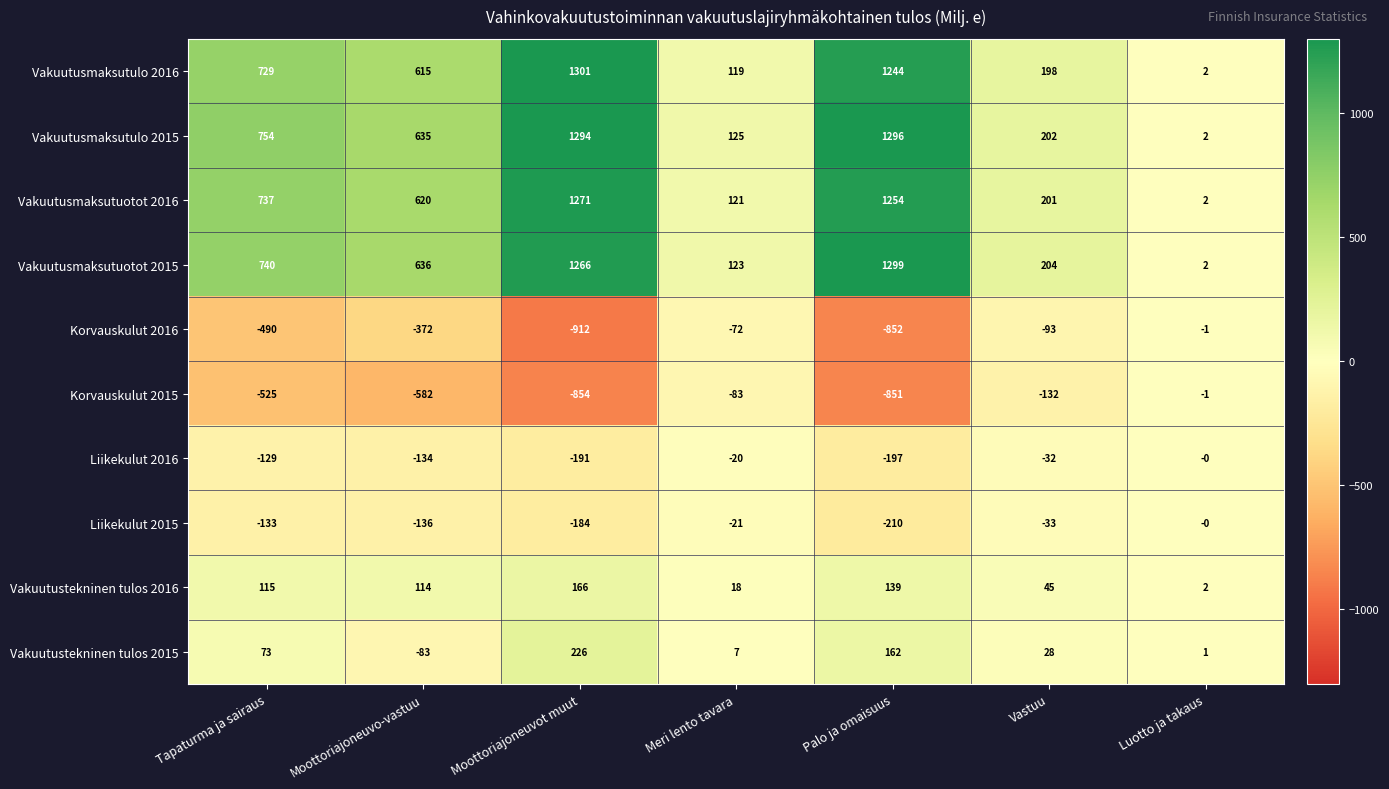

At which category is the sum across all series the highest?

Moottoriajoneuvot muut